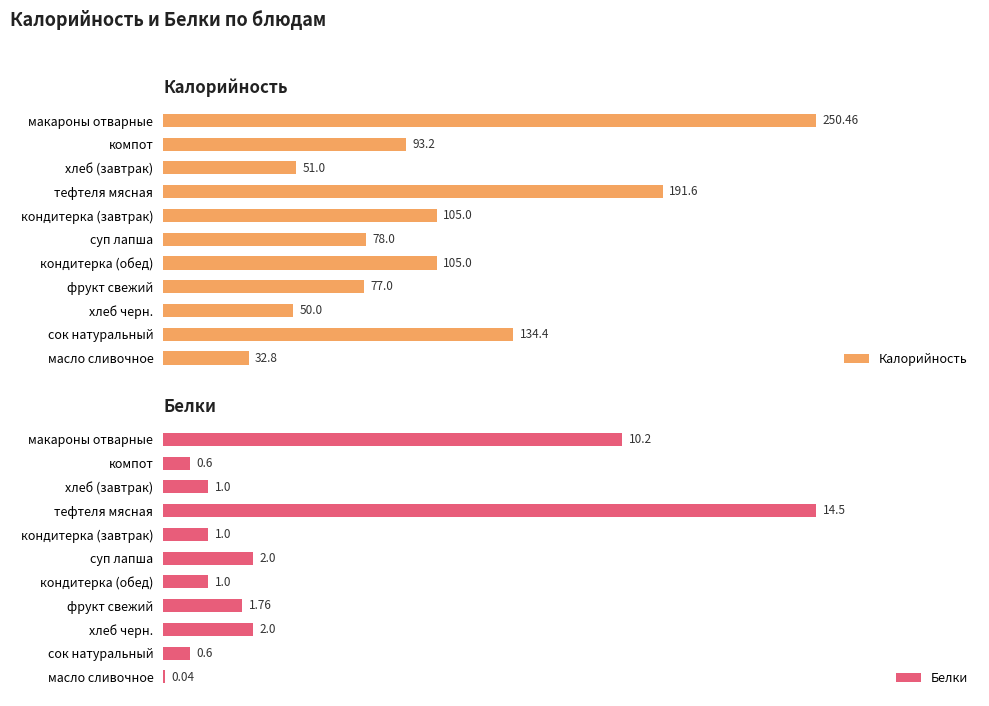

Does the chart contain stacked bars?

No